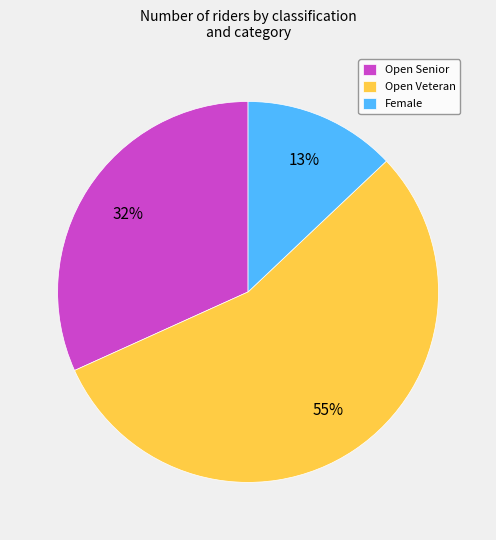

What is the majority slice?

Open Veteran